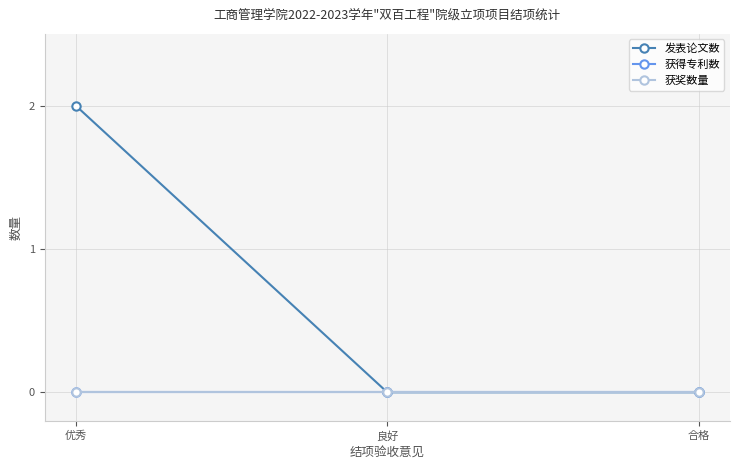

Is this an area chart (filled region under the line)?

No